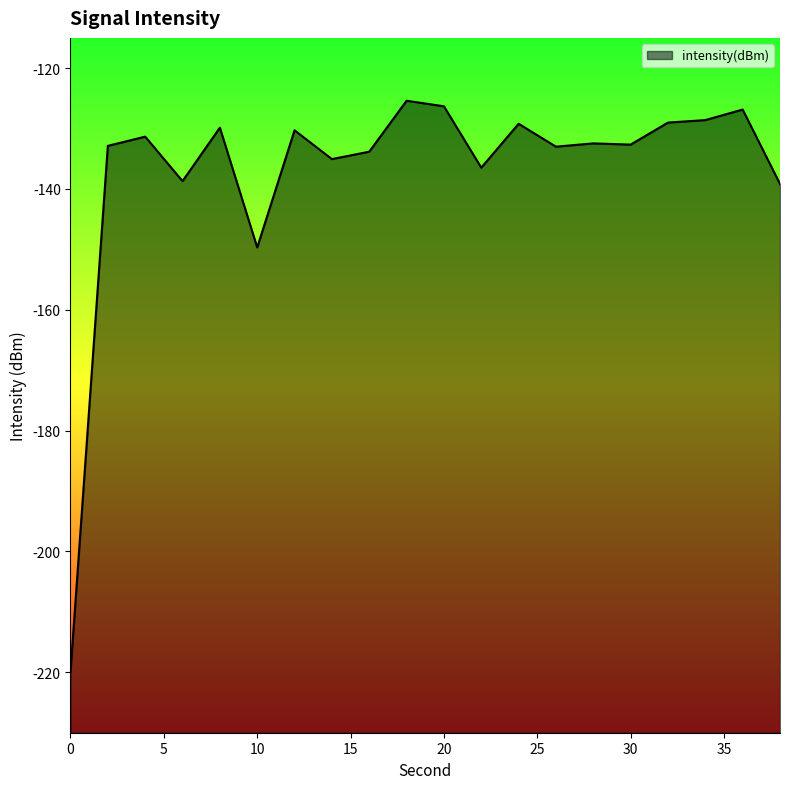

What is the difference between the maximum and minimum values?

94.5